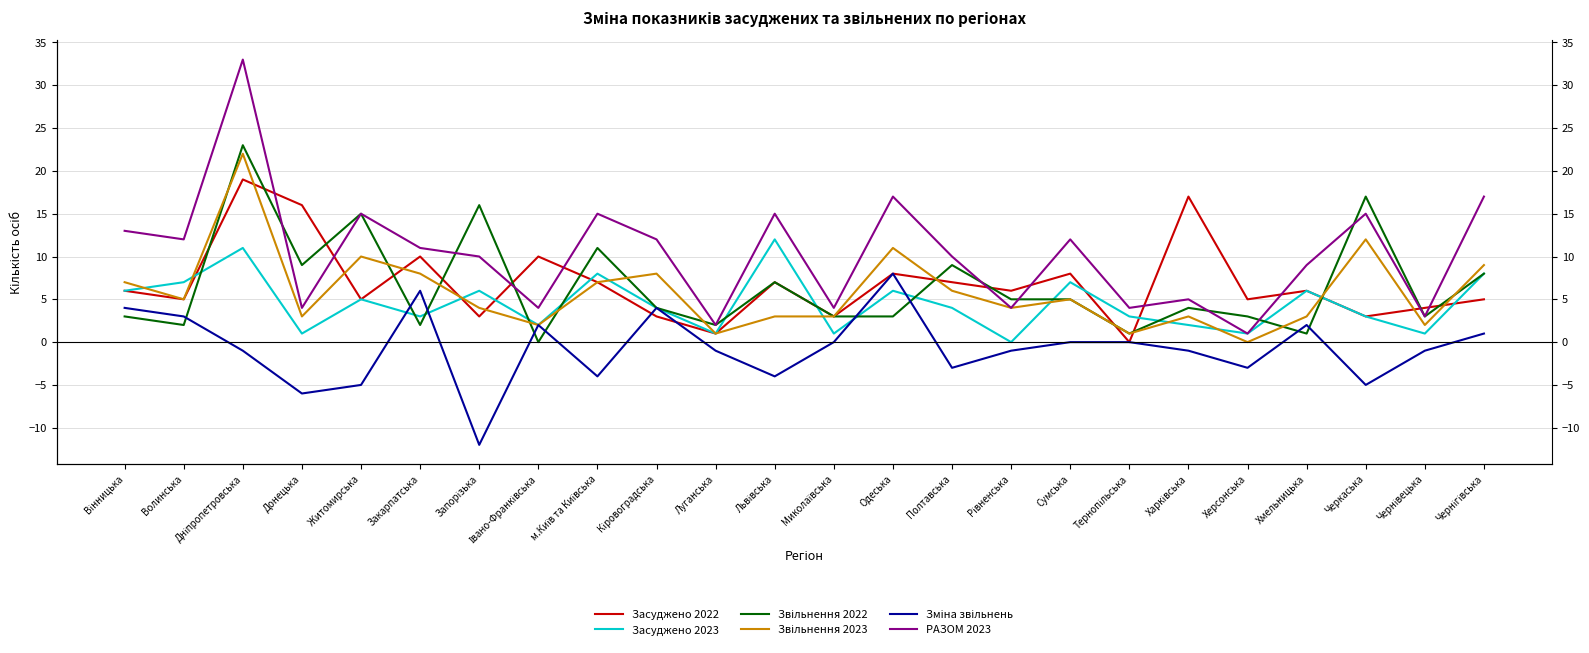

Is this an area chart (filled region under the line)?

No